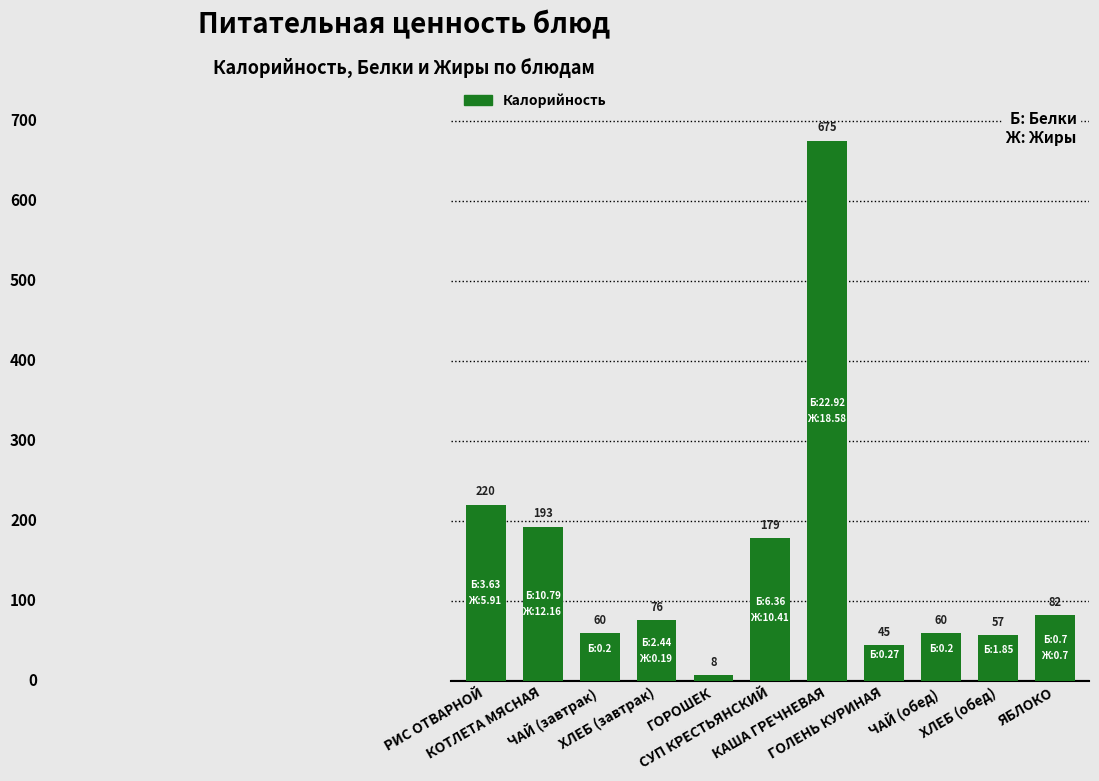

Is it true that the value at СУП КРЕСТЬЯНСКИЙ is 280.2?

False